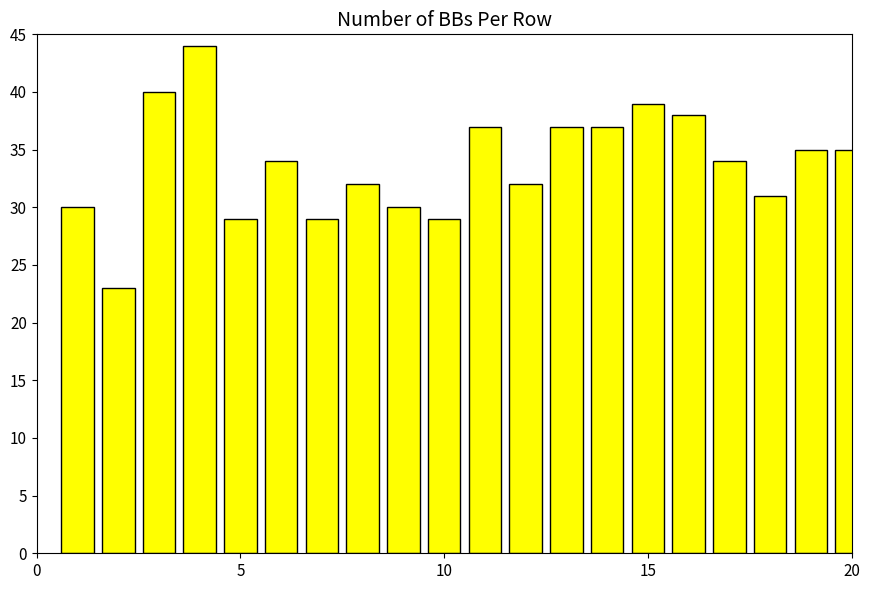

What is the value of the 20th bar from the left?

35